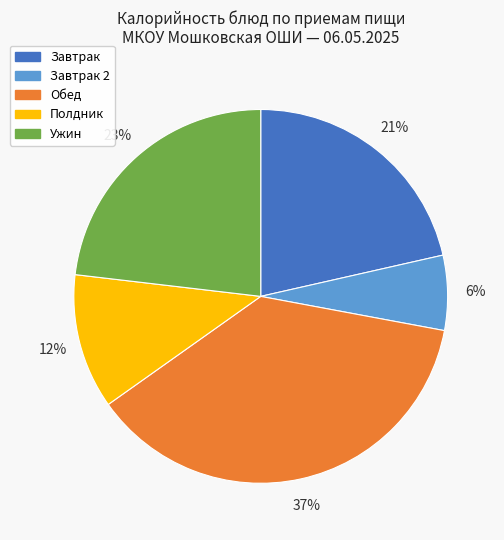

To the nearest percent, what is the average slice percentage?

20%